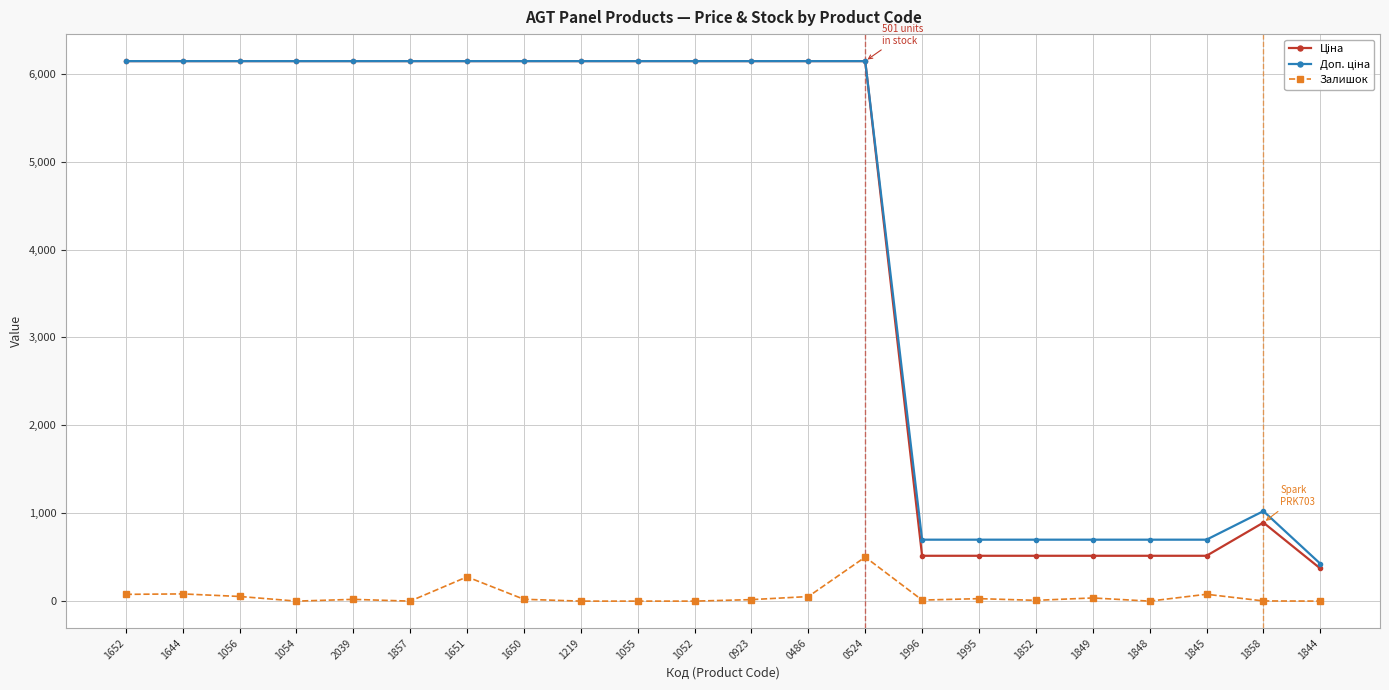

The value of Залишок at 0524 is 501.0. True or false?

True